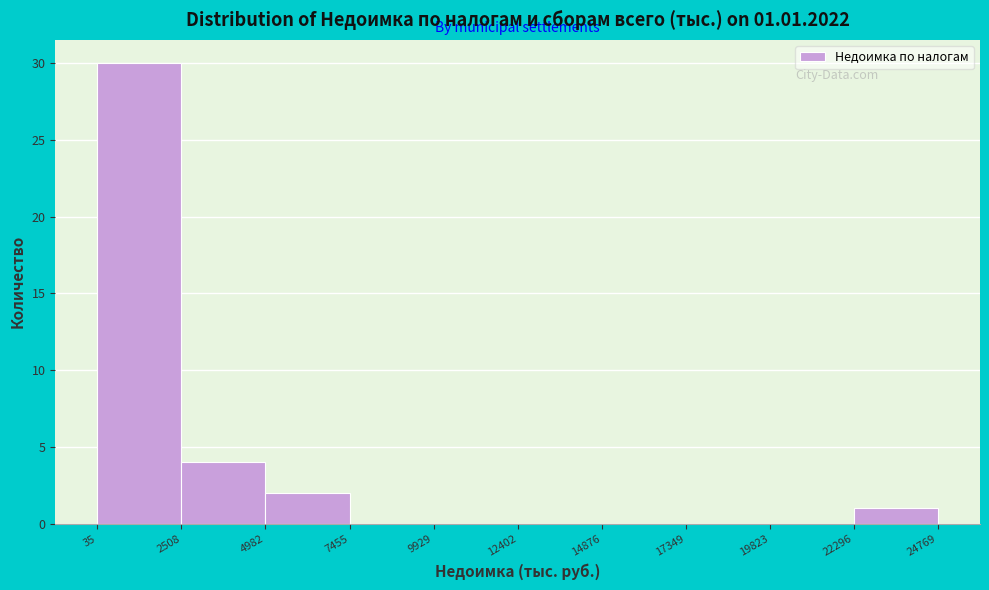

Which range on the x-axis has the tallest bar?

35 to 2508